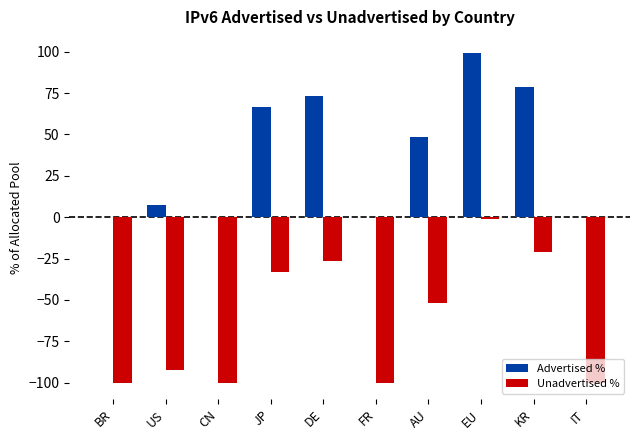

What is the maximum value shown in the chart?

99.0